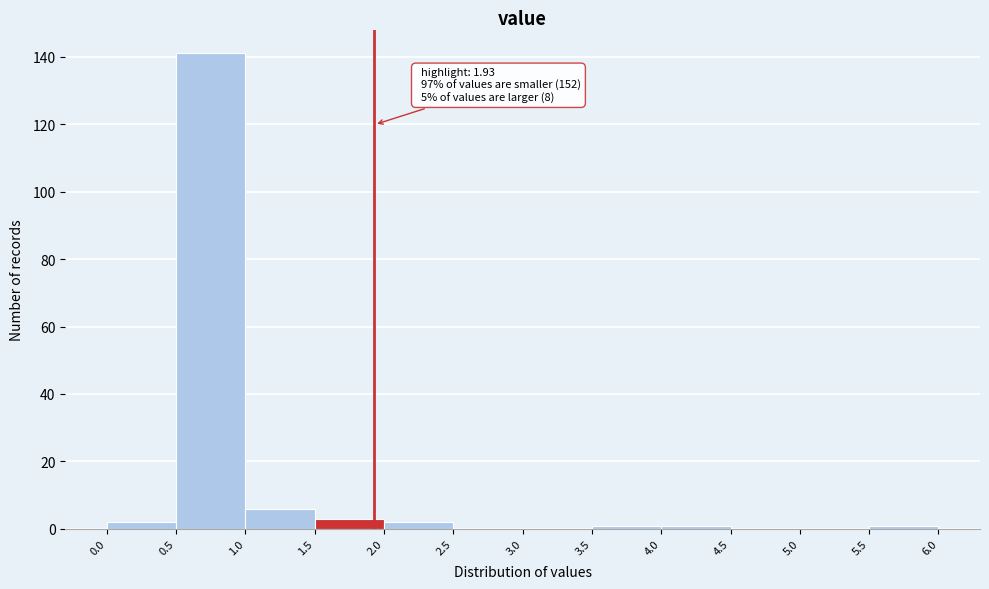

Over which range of the x-axis is the bar tallest?

0.5 to 1.0